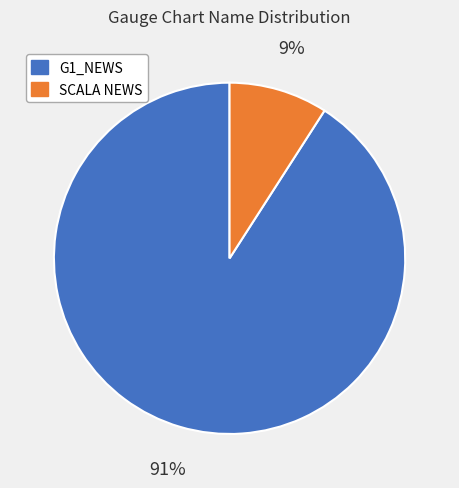

Which has a higher value, G1_NEWS or SCALA NEWS?

G1_NEWS